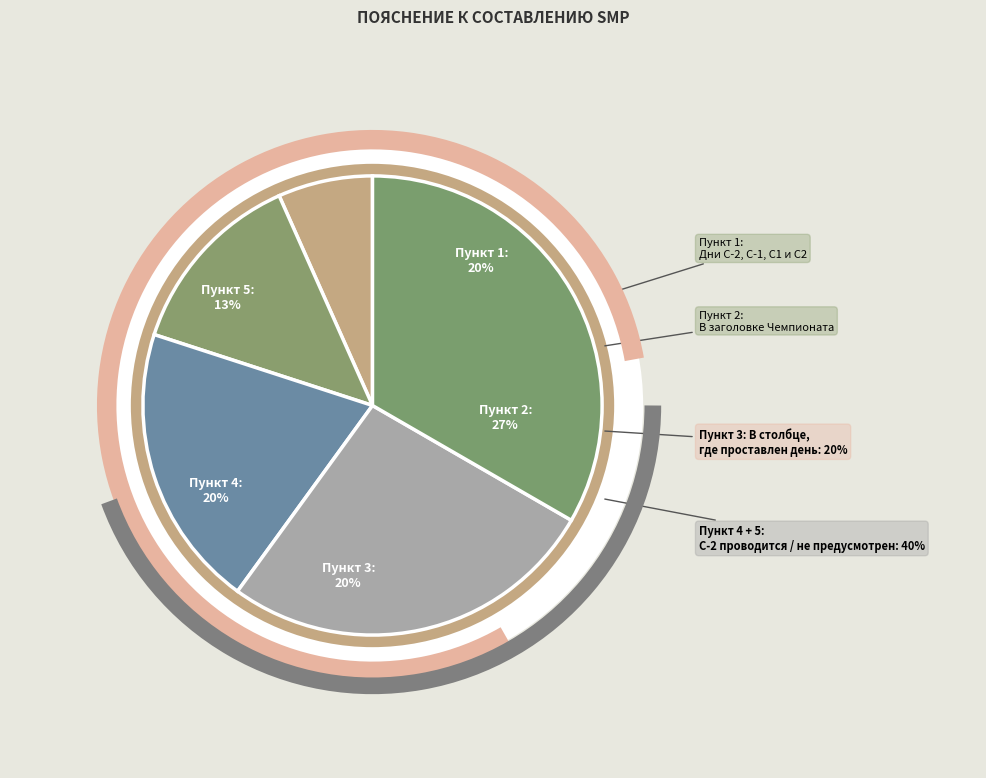

Count the number of slices in the pie.

5